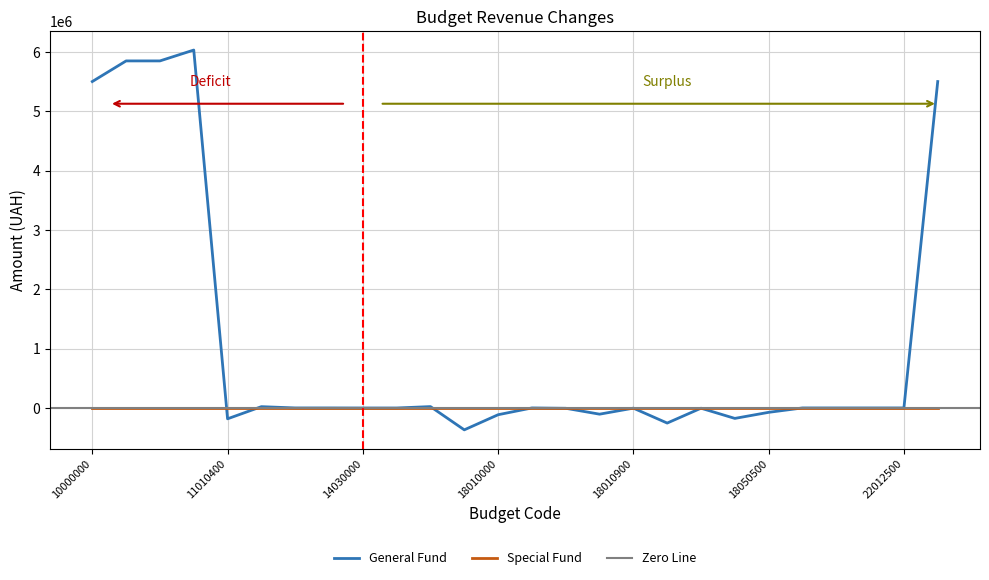

What is the change in value from 14031900 to 22000000?

+826